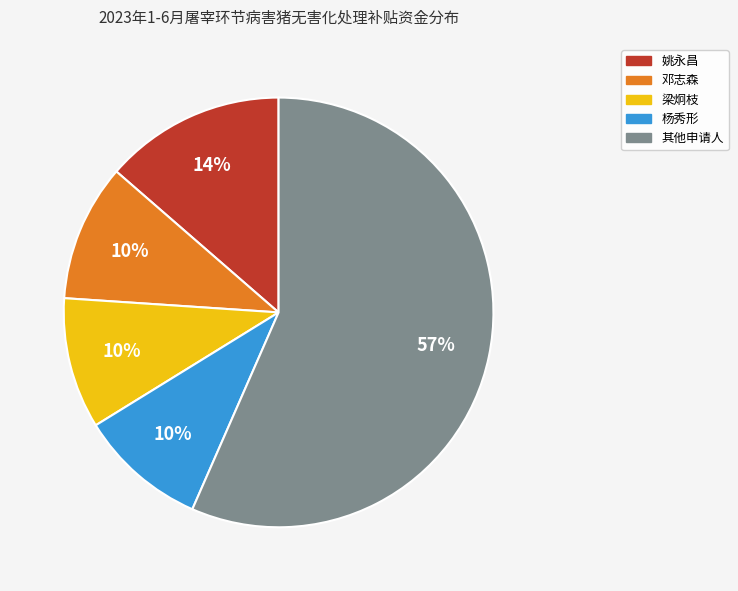

Does any single category account for the majority?

Yes